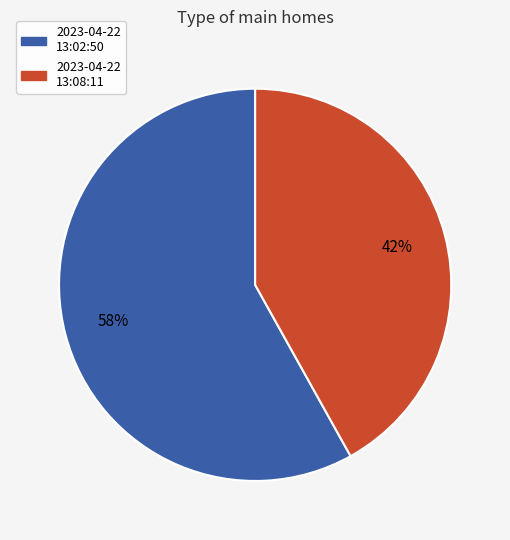

Approximately how many times larger is the value at 2023-04-22 13:08:11 compared to 2023-04-22 13:02:50?

0.7